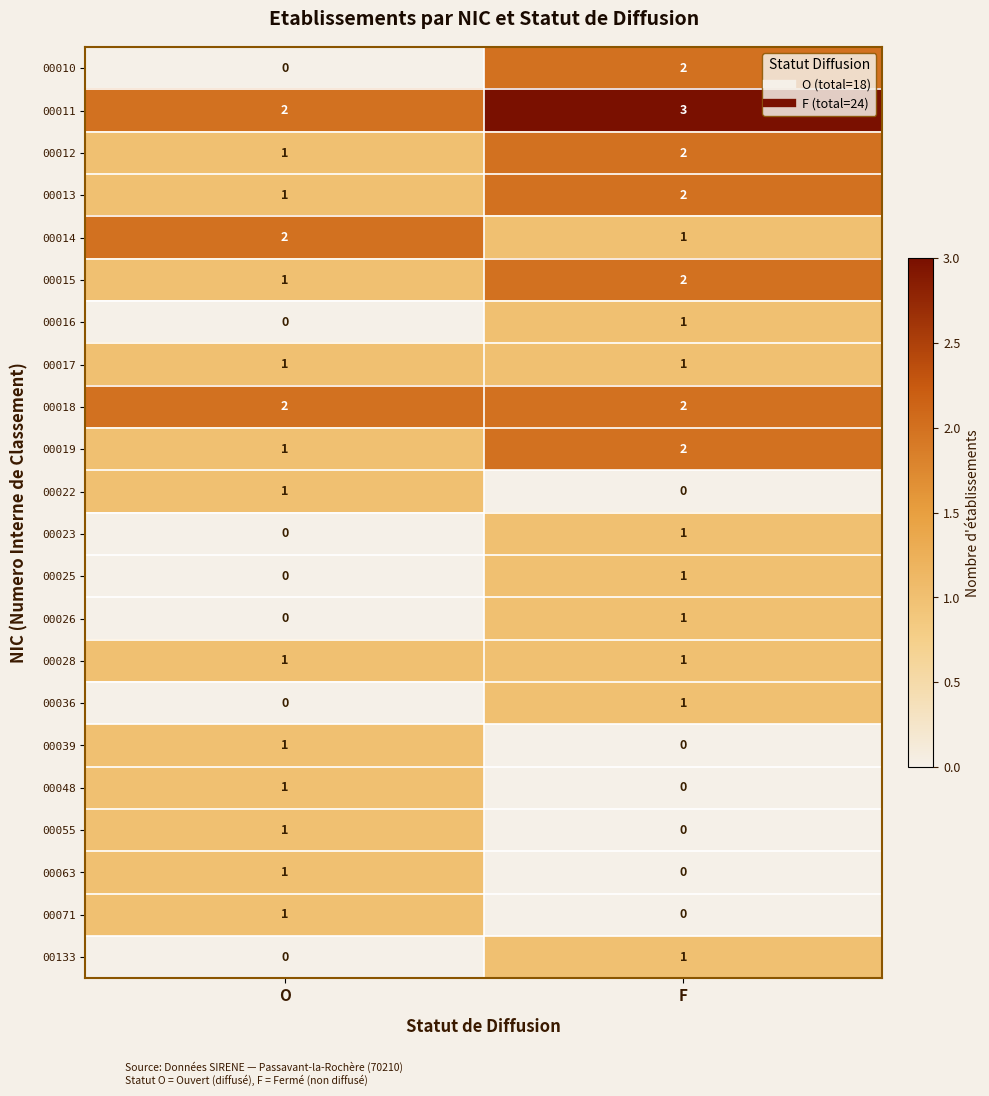

Which series has the widest spread of values?

00010